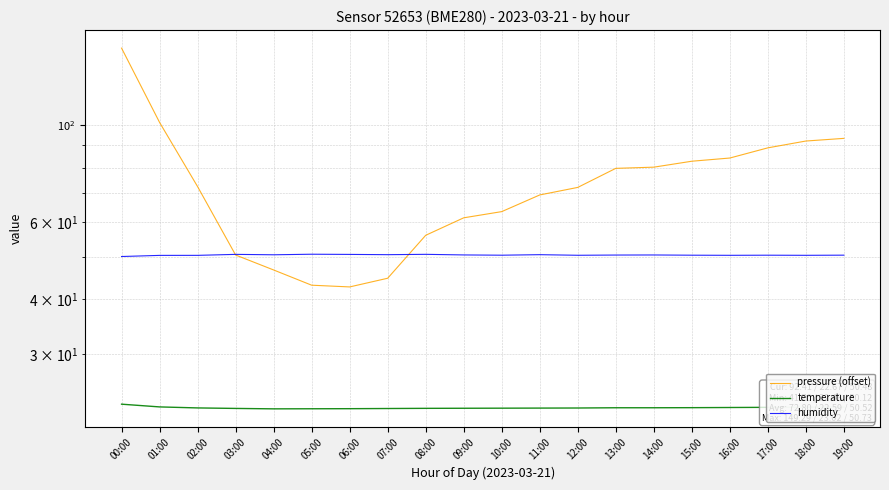

True or false: pressure (offset) and temperature cross at least once.

False